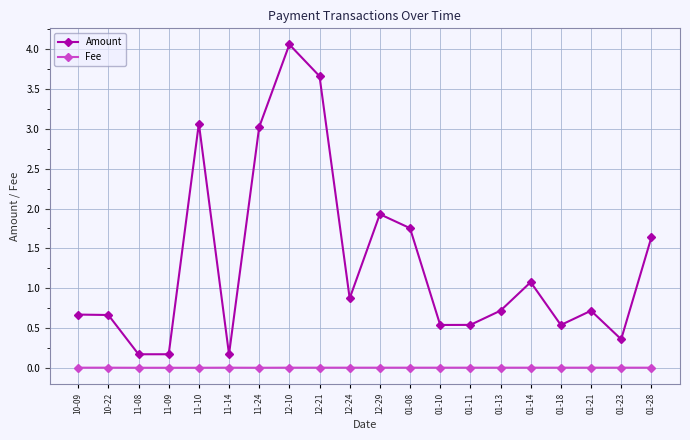

Rank the series by their maximum value, from lowest to highest.

Fee, Amount